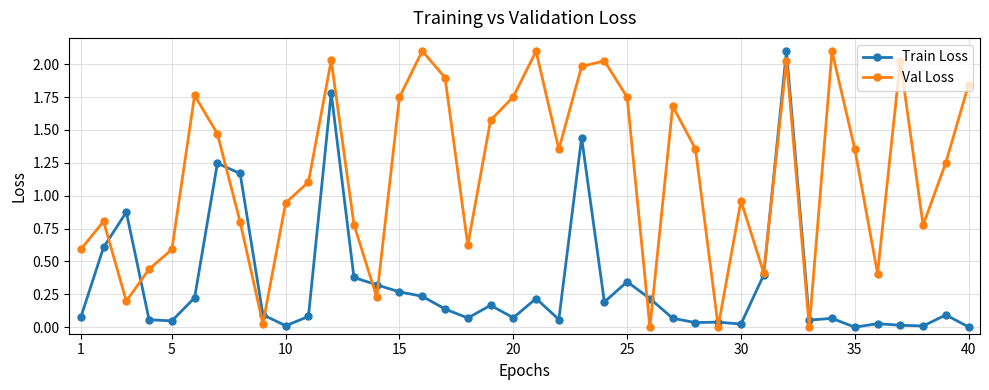

What is the maximum value shown in the chart?

2.1